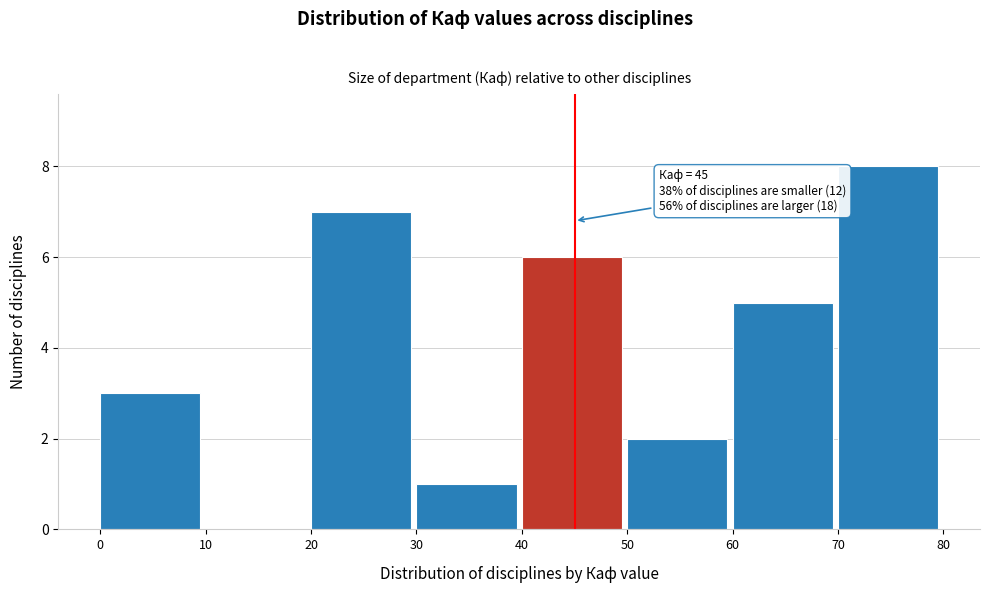

Which range on the x-axis has the tallest bar?

70 to 80